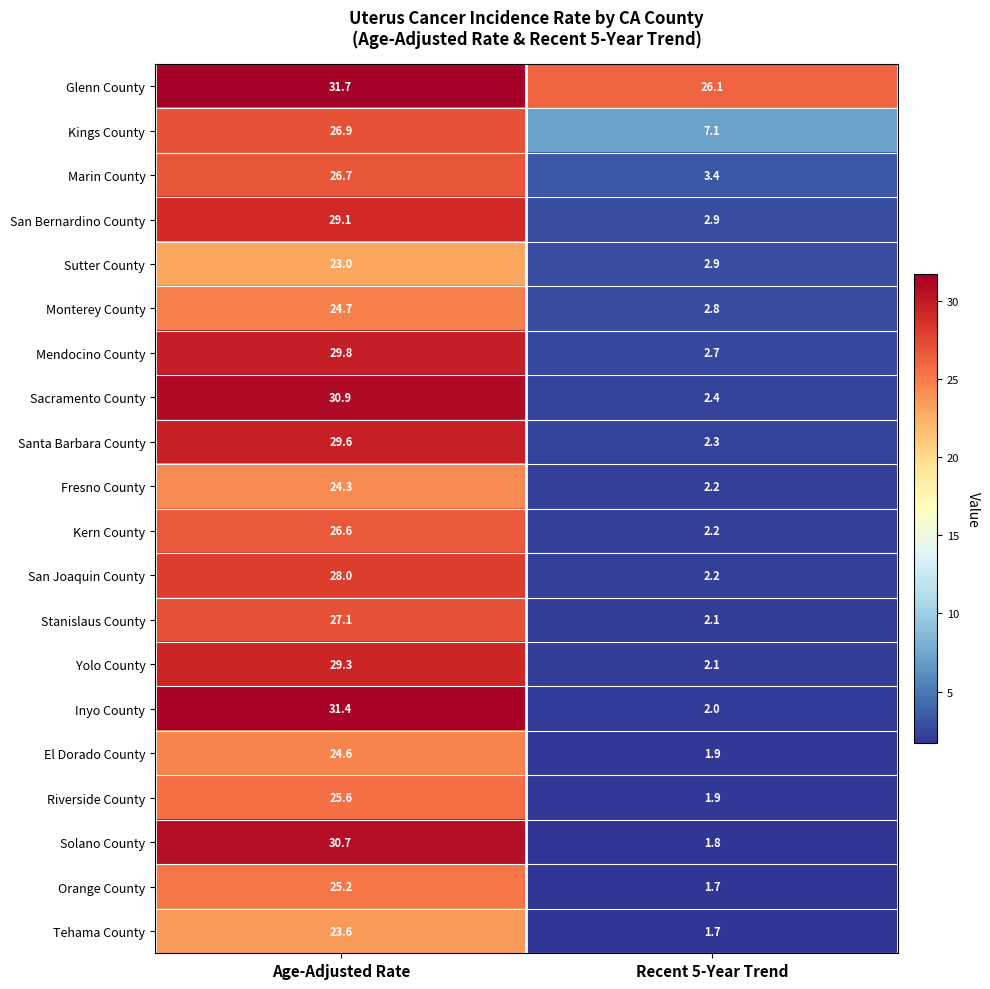

Which series has the largest total across all categories?

Glenn County